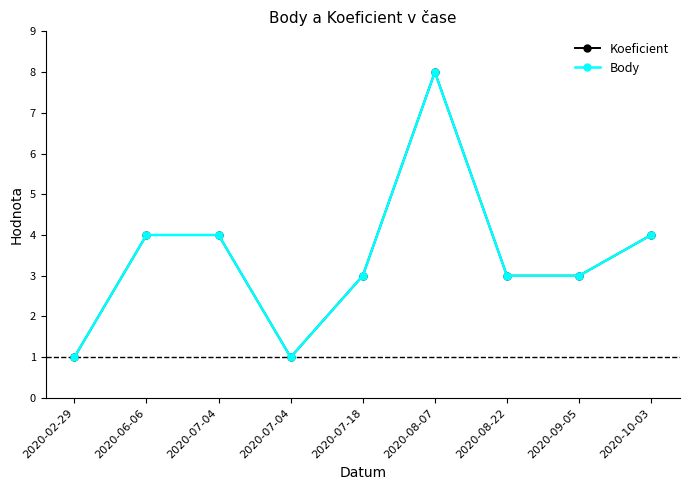

Does the chart have visible grid lines?

No